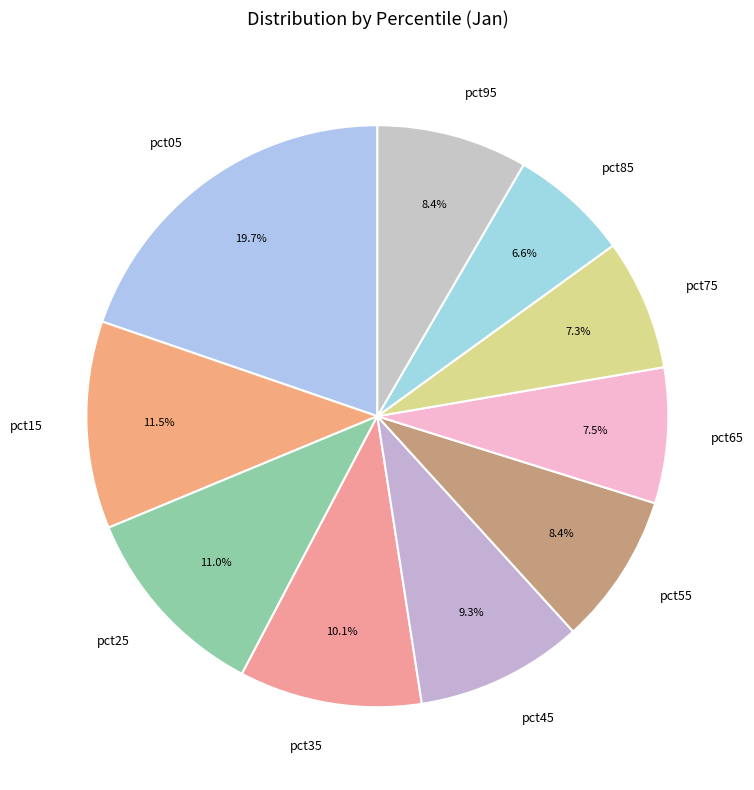

Which slice is the largest?

pct05